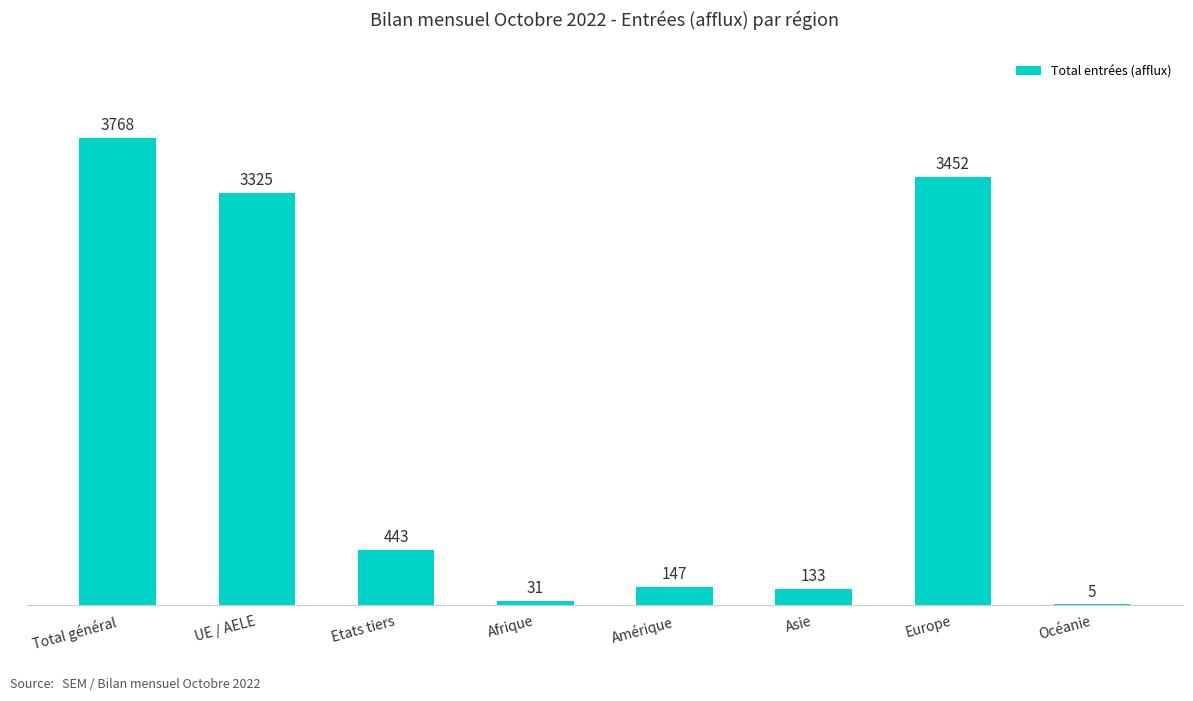

What is the maximum value shown in the chart?

3768